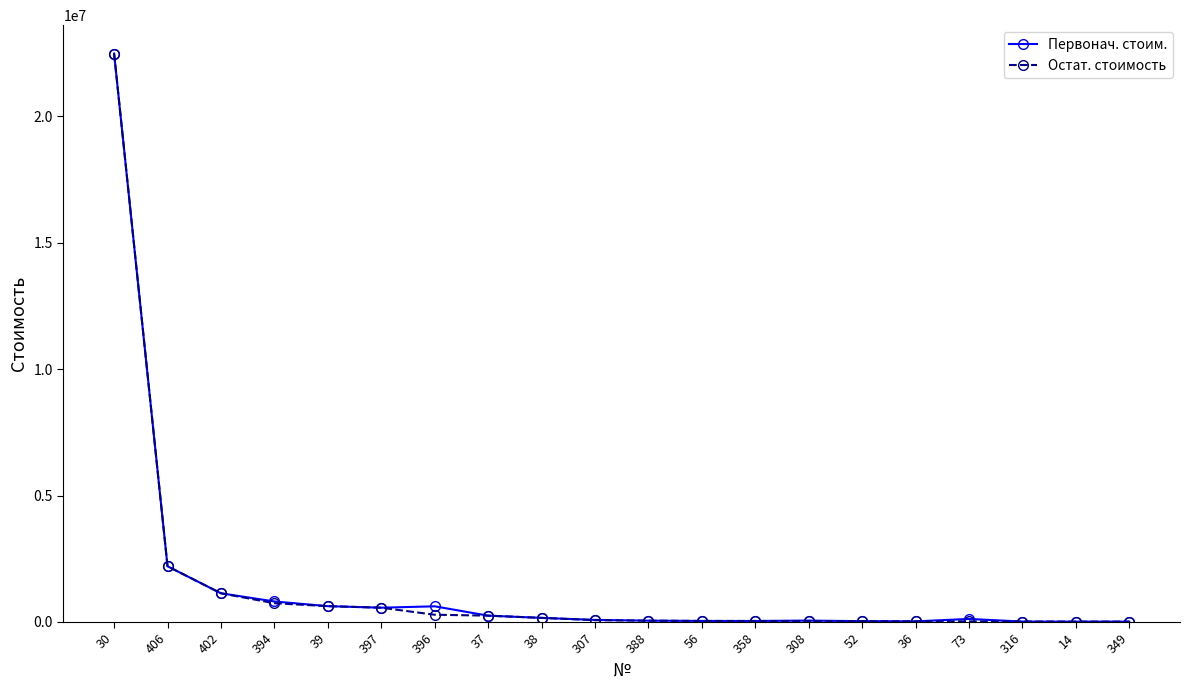

True or false: Первонач. стоим. has more than 0 interior local peaks.

True